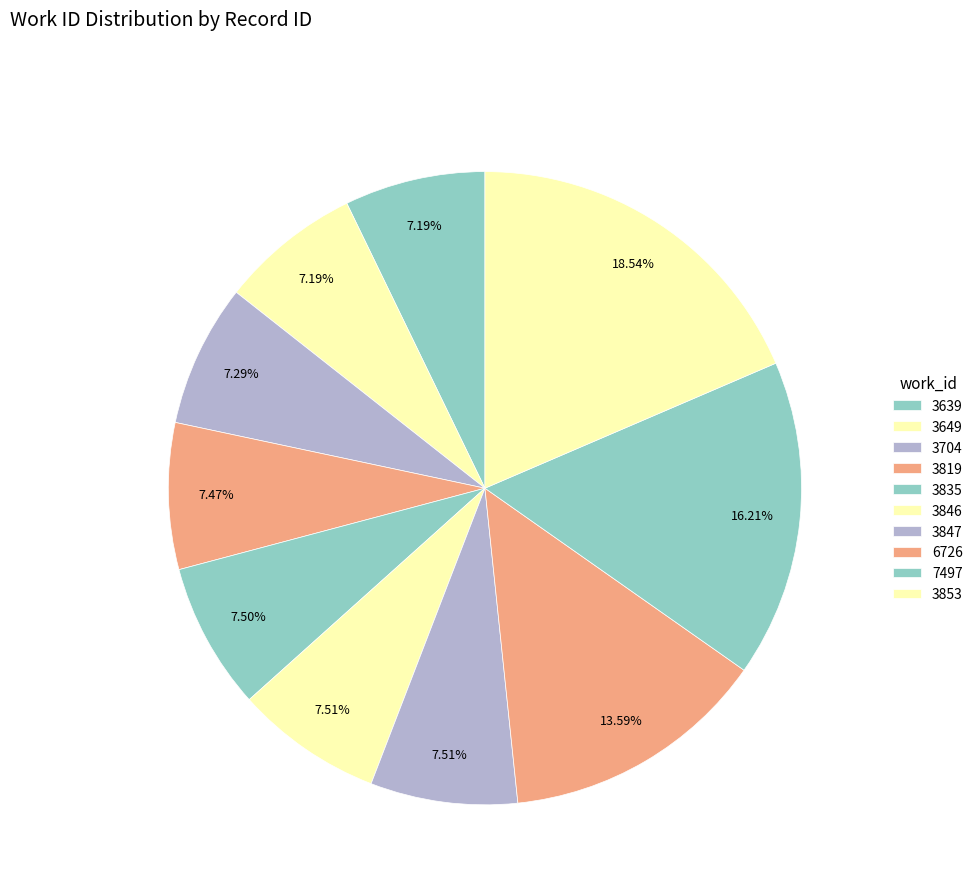

What is the total percentage of 7497 and 3846?

23.7%